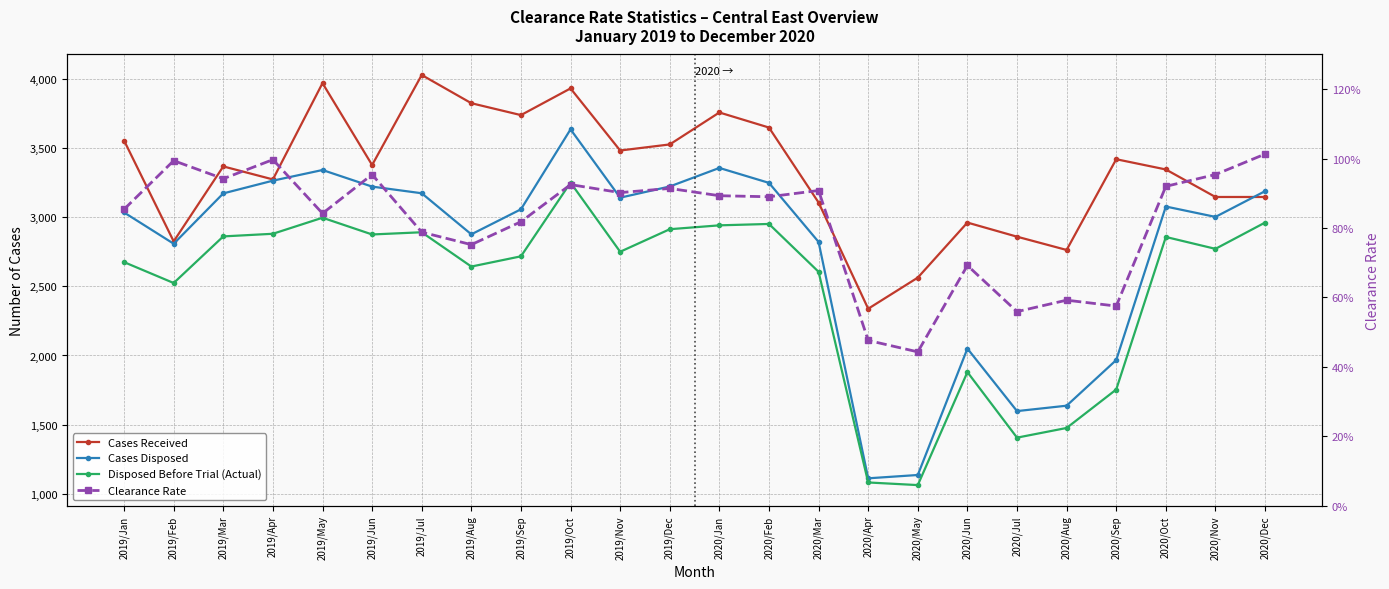

True or false: Clearance Rate has more than 1 points higher than both neighbors.

True